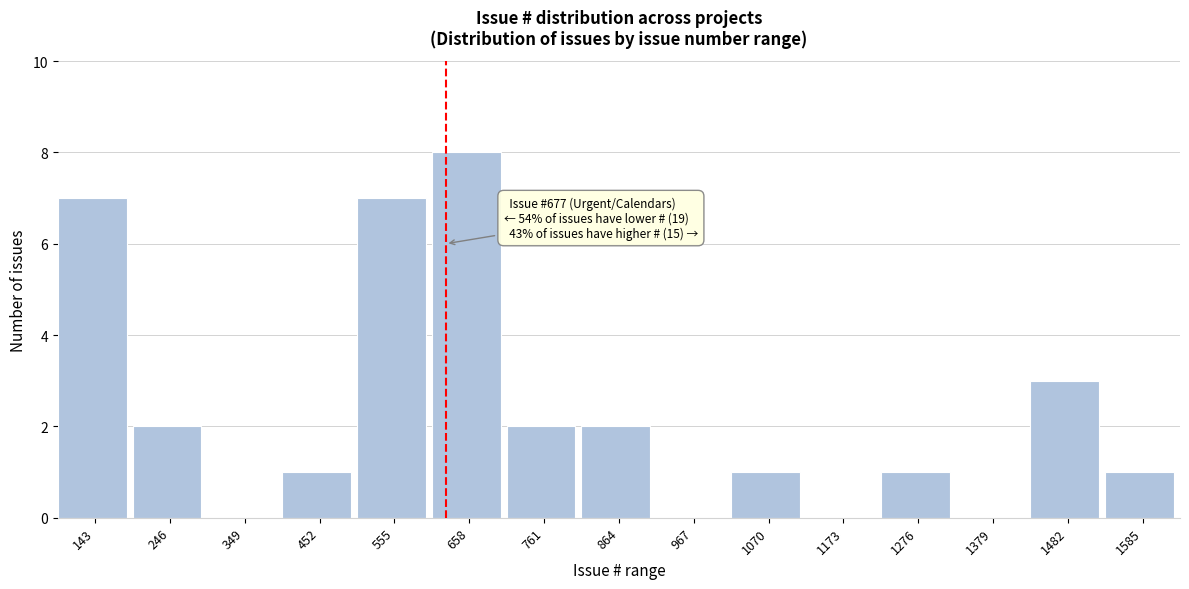

Reading left to right, list all the values displayed in this chart.

143=7	246=2	349=0	452=1	555=7	658=8	761=2	864=2	967=0	1070=1	1173=0	1276=1	1379=0	1482=3	1585=1